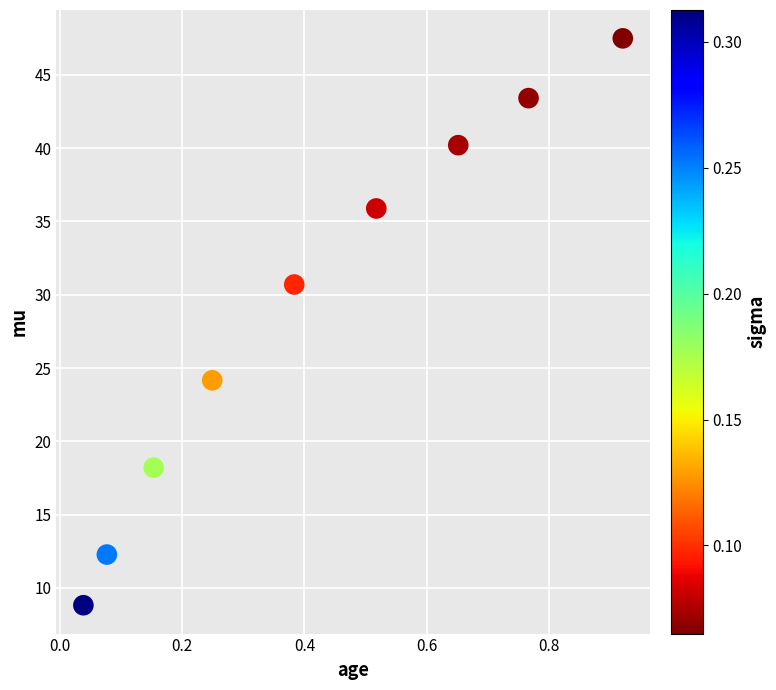

What is the range of Y values (max minus min)?

38.7